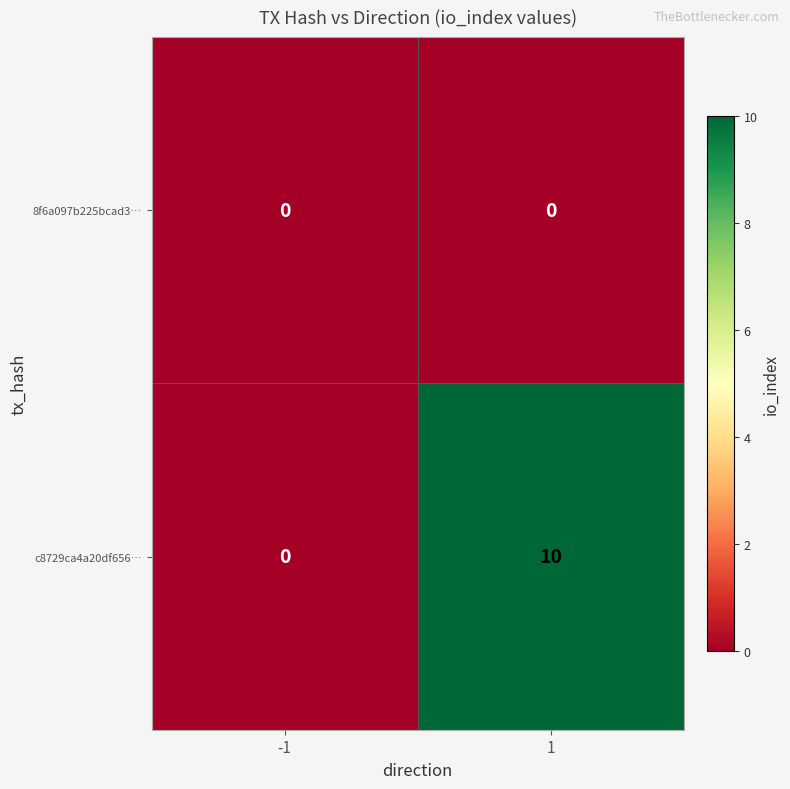

Which series changed the most between -1 and 1?

c8729ca4a20df656…